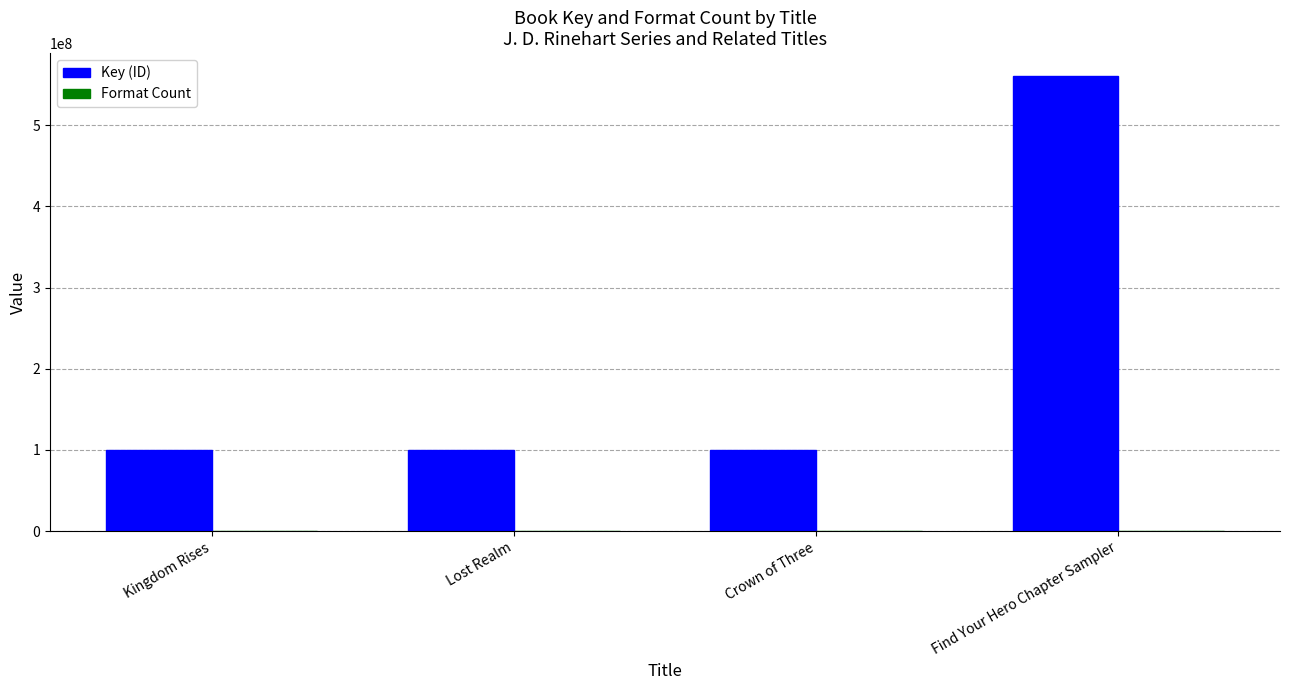

Which series has the largest total across all categories?

Key (ID)